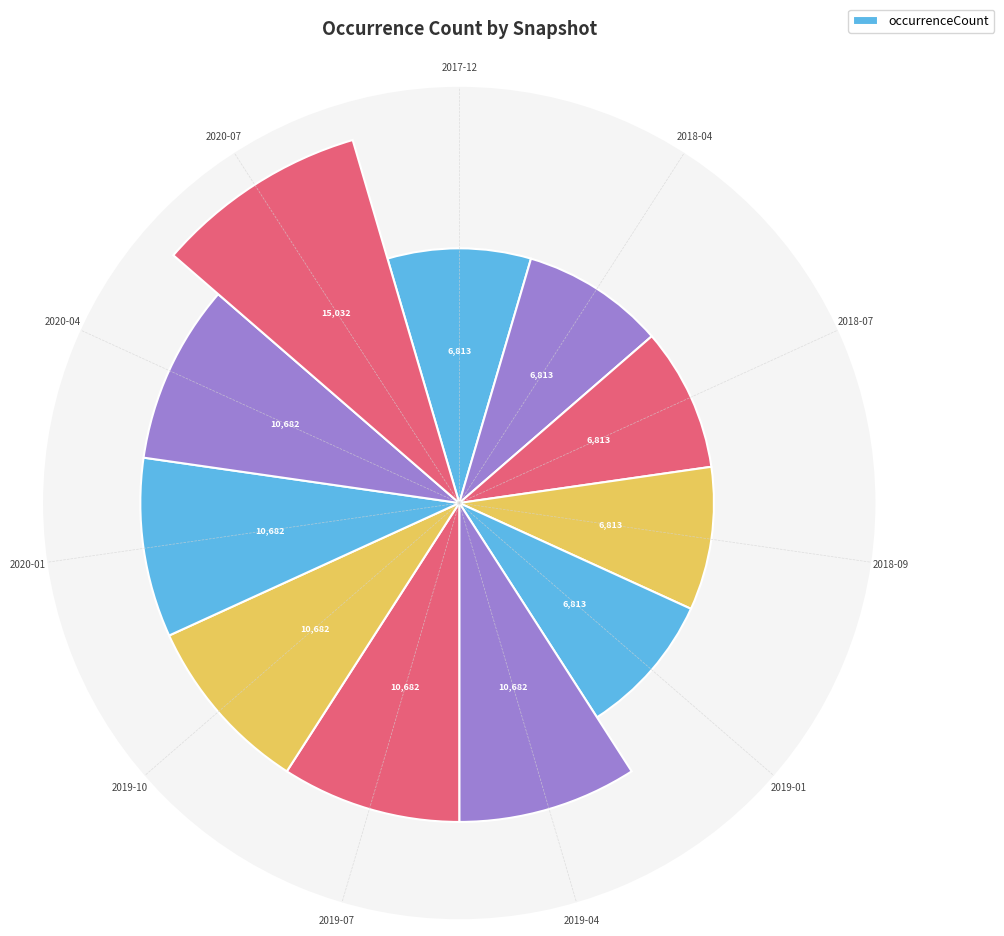

At which label is the value closest to 0?

2017-12